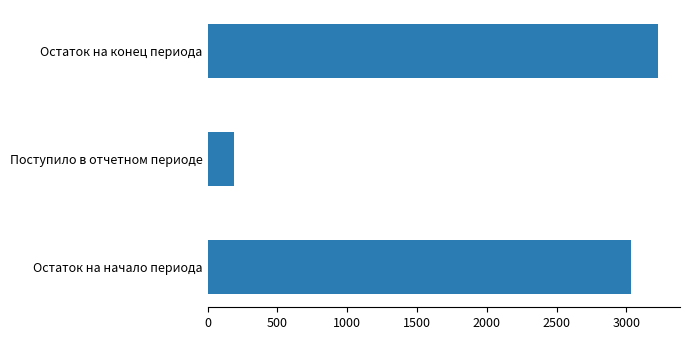

What is the sum of all values?

6447.1